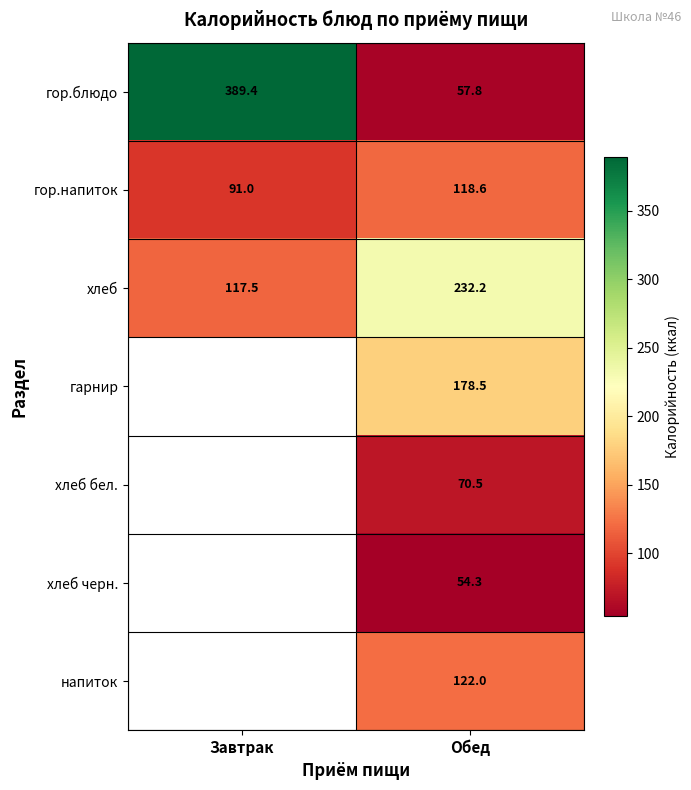

How many categories are shown in the chart?

2